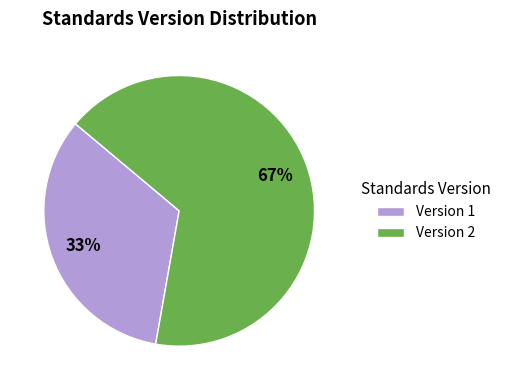

Is there a majority slice in this chart?

Yes